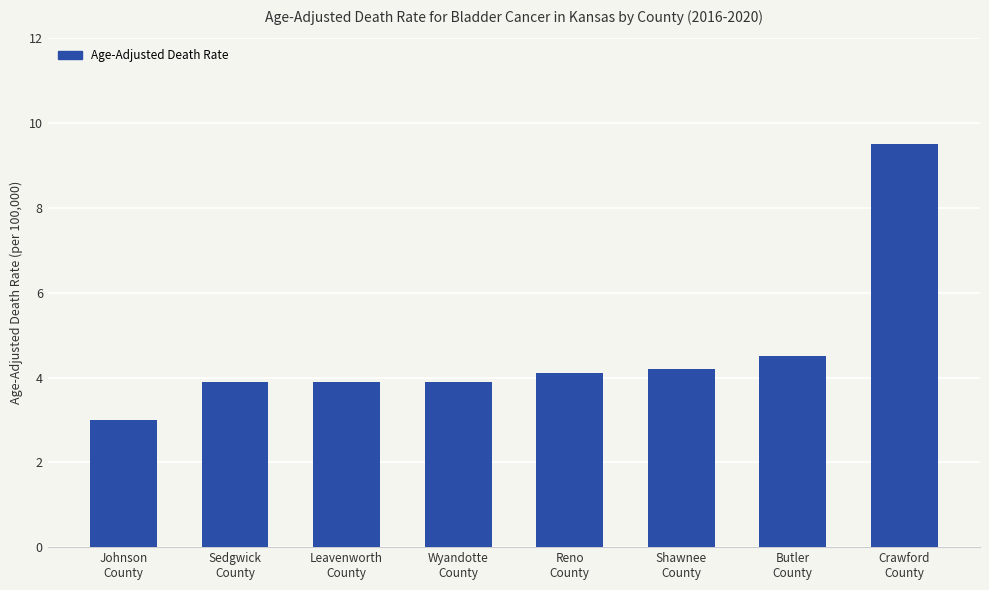

Read the value at Johnson
County.

3.0